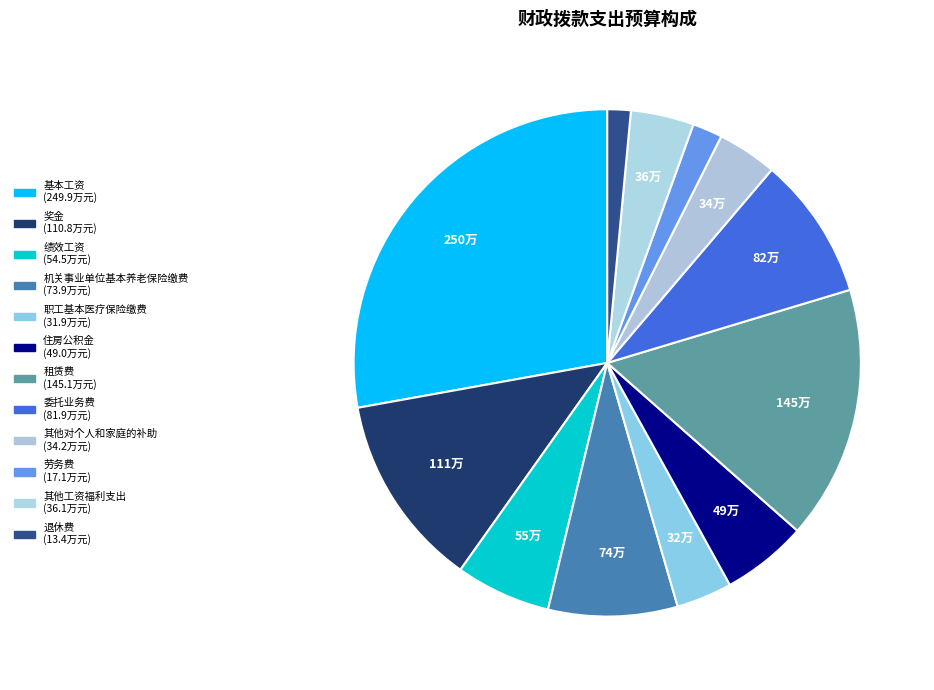

Which category has the biggest portion of the pie?

基本工资